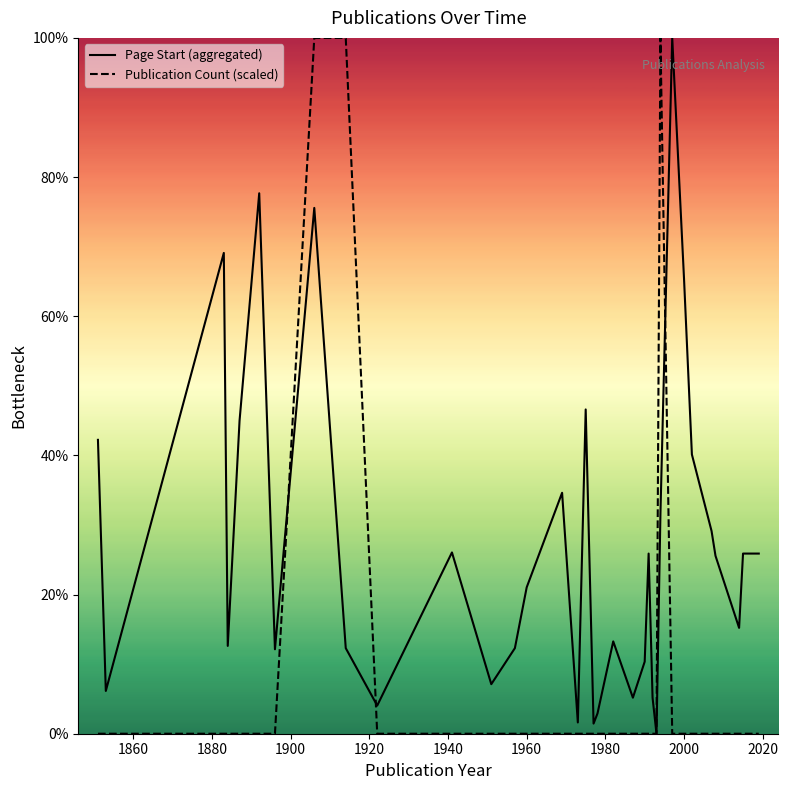

What is the greatest value displayed?

100.0